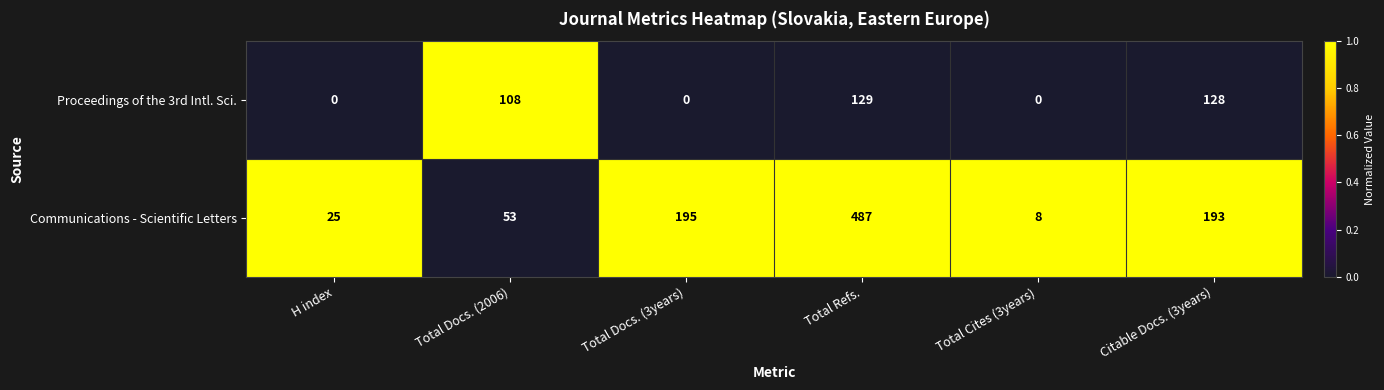

Which series has the largest total across all categories?

Communications - Scientific Letters